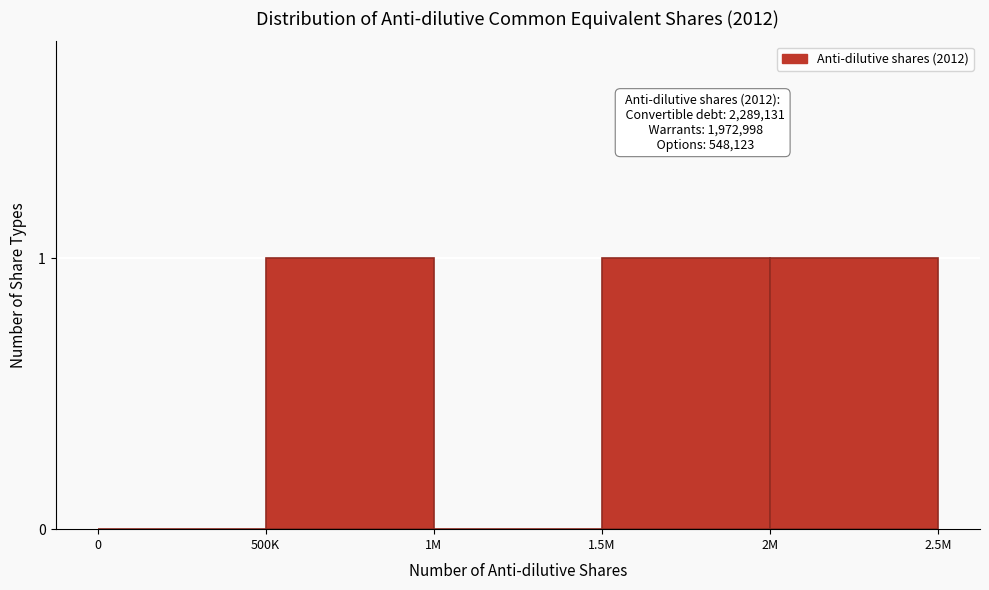

Reading left to right, extract all data points from this chart.

0=0	500K=1	1M=0	1.5M=1	2M=1